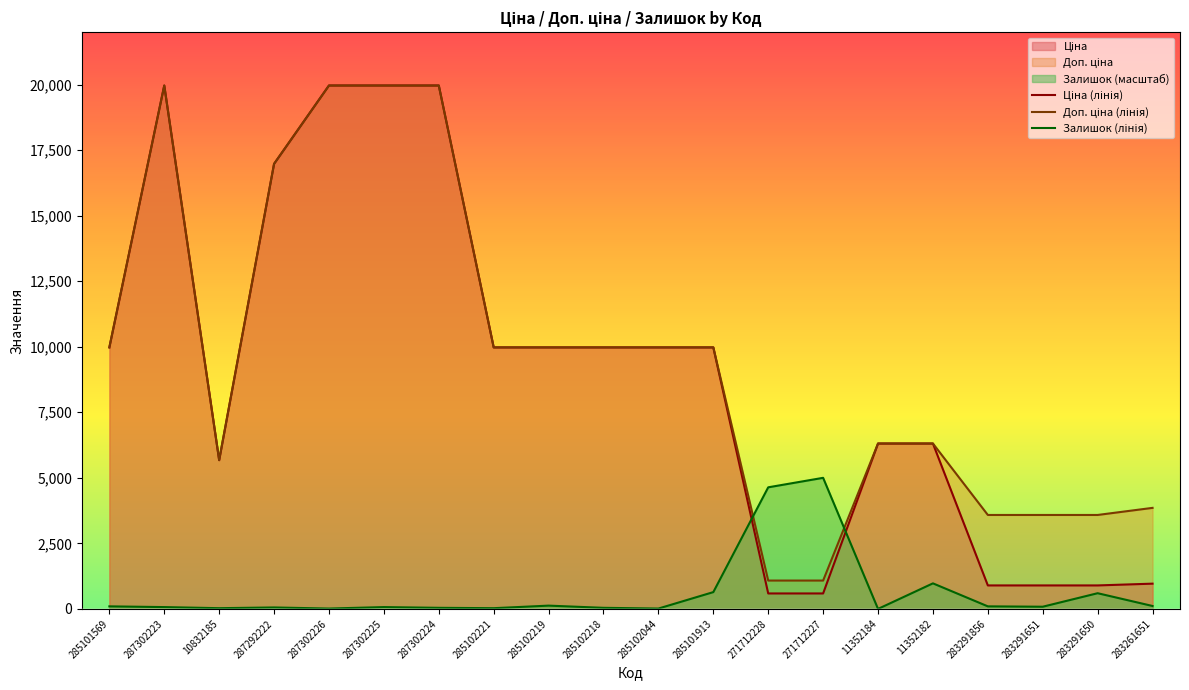

After their last crossing, which series has the higher values: Ціна (лінія) or Залишок (лінія)?

Ціна (лінія)